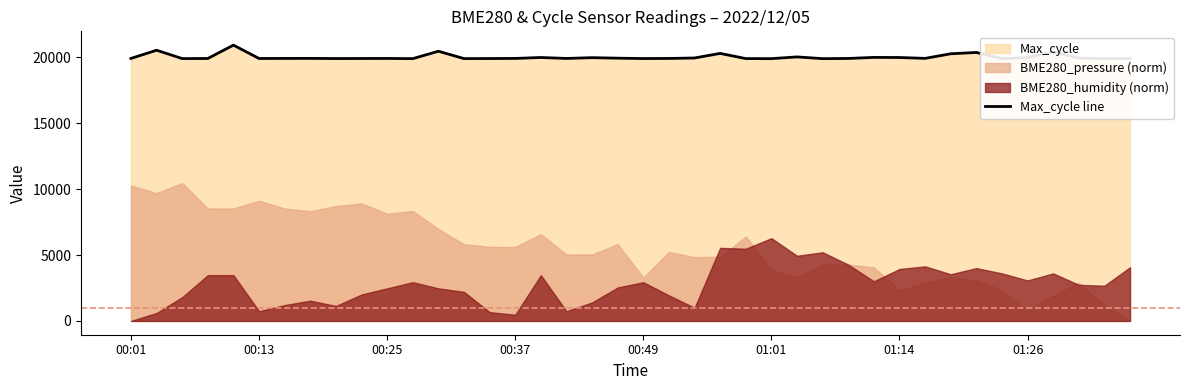

What is the sum of the values at 19 and 9?

39870